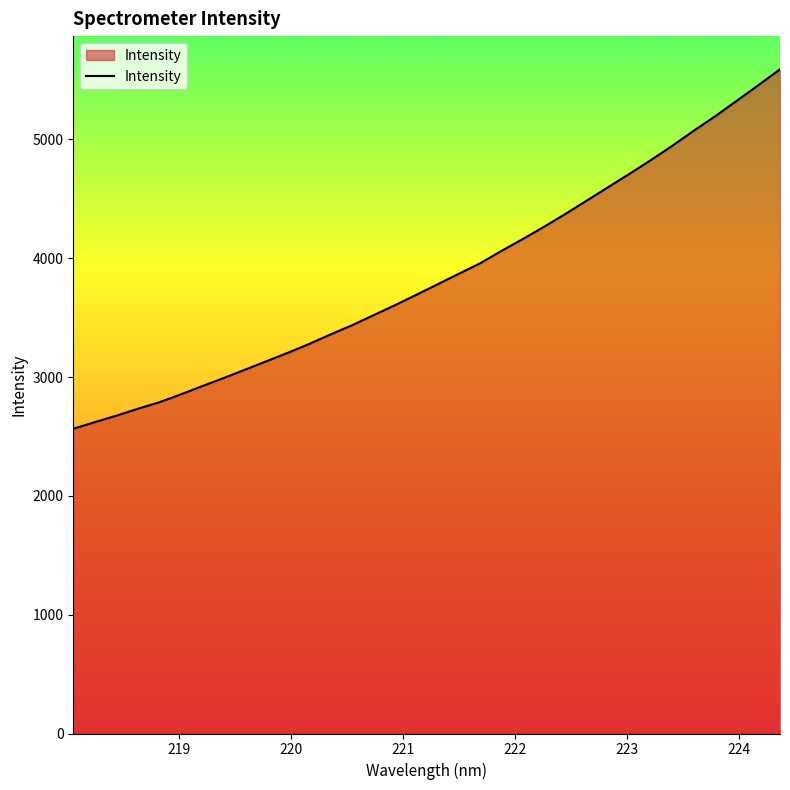

What is the smallest value displayed?

2565.1